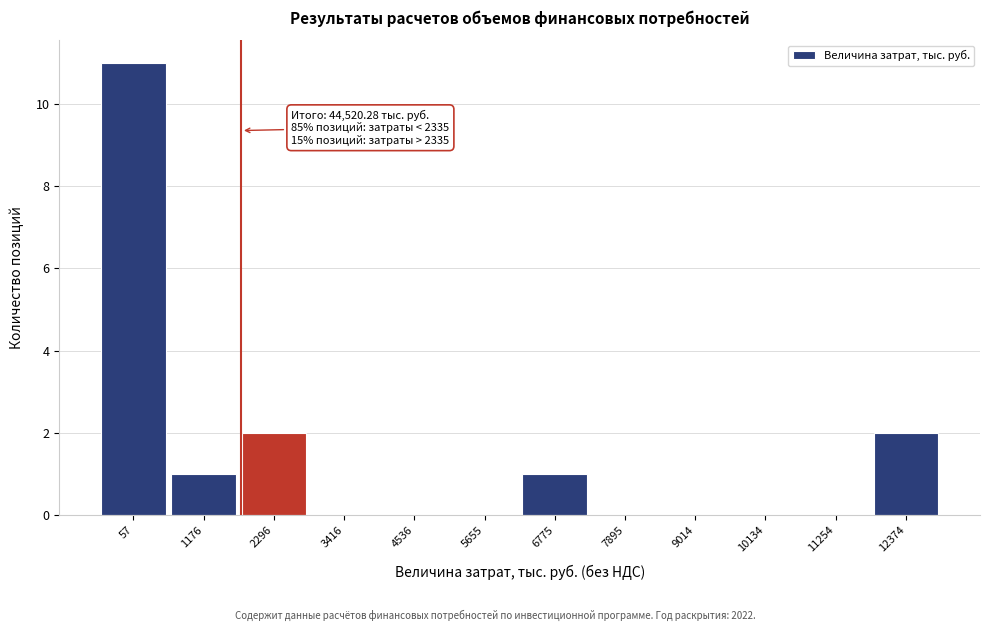

Reading left to right, extract all data points from this chart.

57=11	1176=1	2296=2	3416=0	4536=0	5655=0	6775=1	7895=0	9014=0	10134=0	11254=0	12374=2